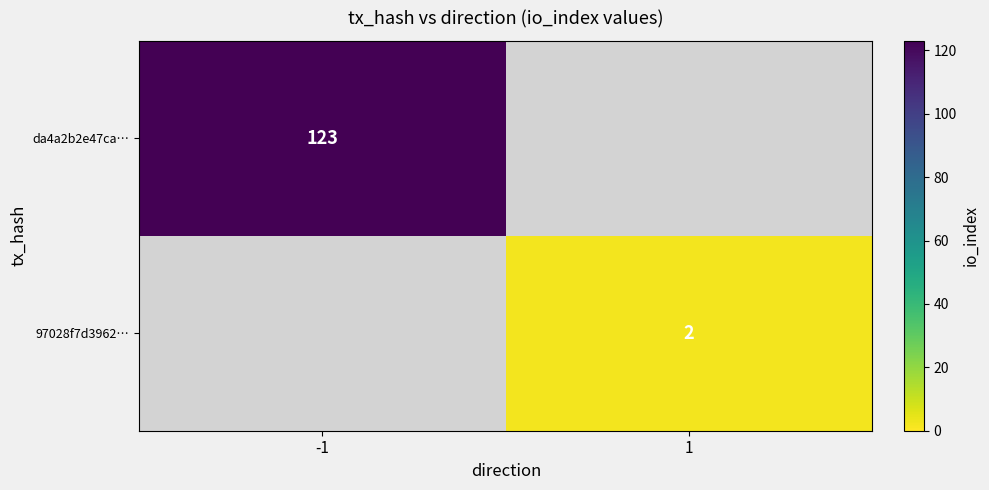

What is the maximum value shown in the chart?

123.0